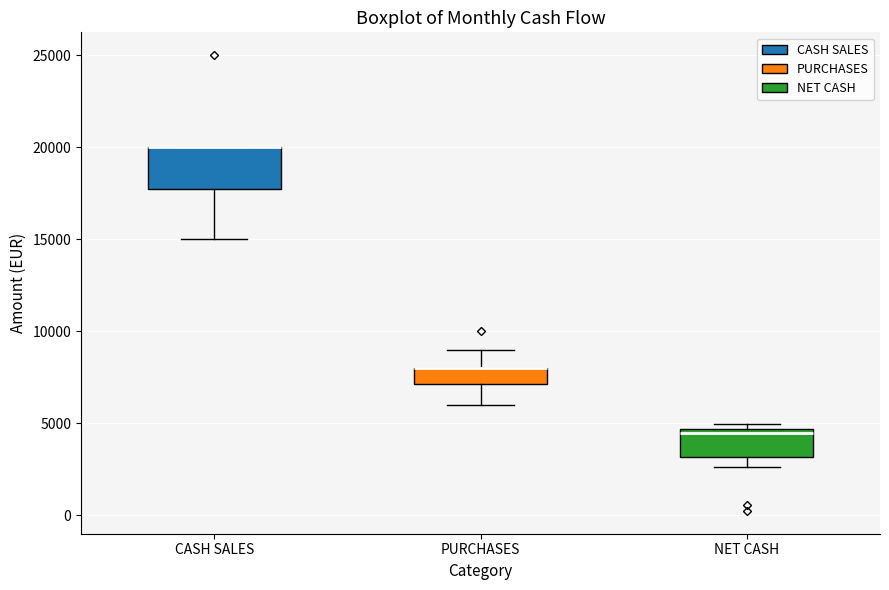

Where is the upper edge of the box for CASH SALES on the y-axis? The values are not printed on the chart, so give them approximately, as read against the axis.

20000